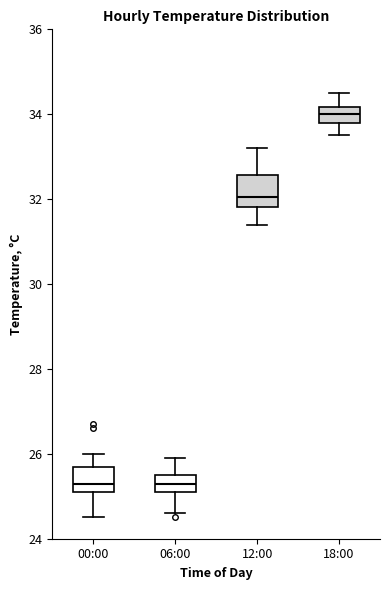

Which box's median line is the highest?

18:00